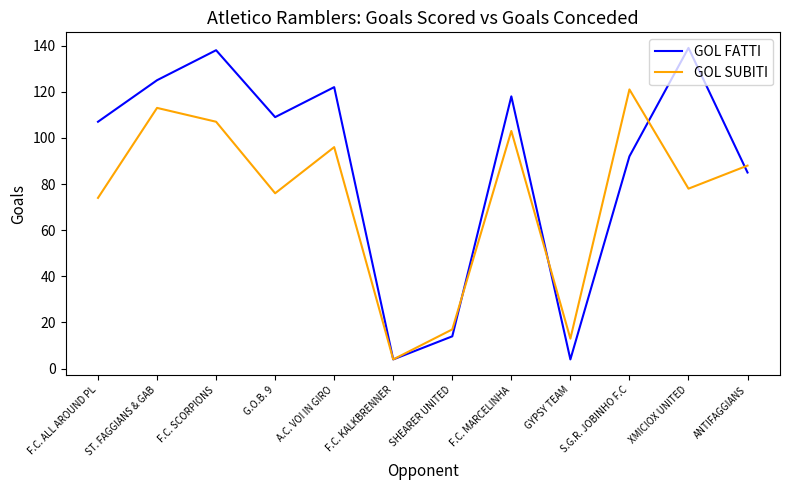

At how many categories does at least one series exceed 77?

9